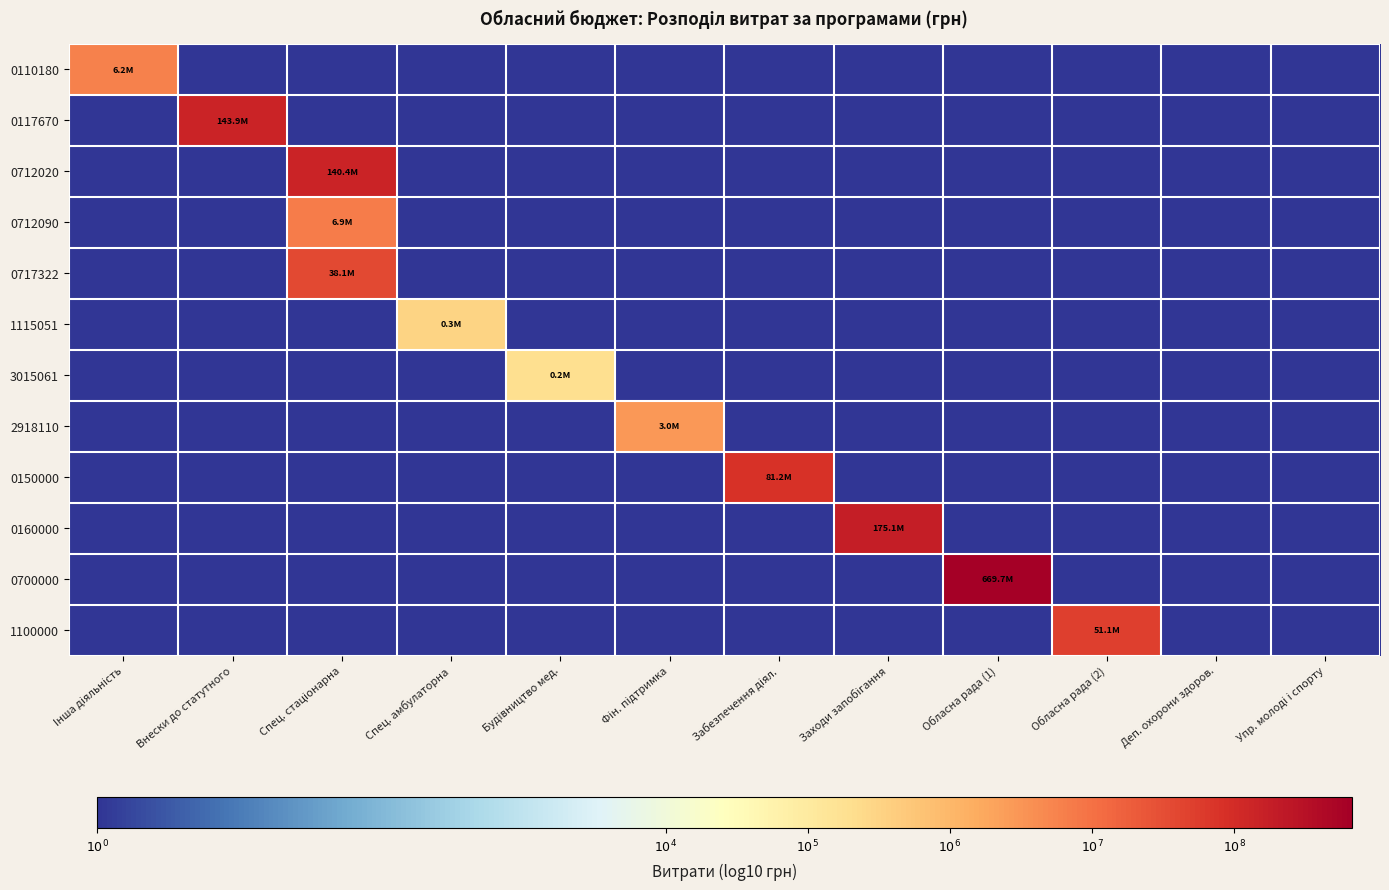

At Спец. амбулаторна, list the series in order from largest to smallest.

1115051, 0110180, 0117670, 0712020, 0712090, 0717322, 3015061, 2918110, 0150000, 0160000, 0700000, 1100000